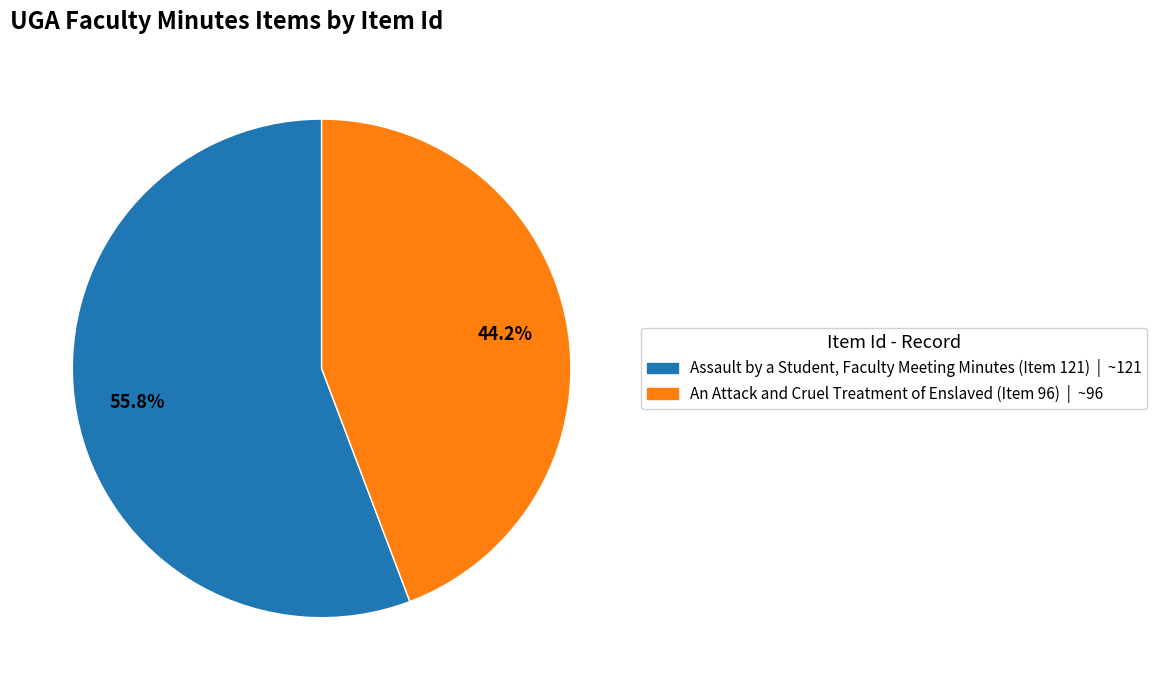

Rank the categories by value from highest to lowest.

Assault by a Student, Faculty Meeting Minutes (Item 121), An Attack and Cruel Treatment of Enslaved (Item 96)